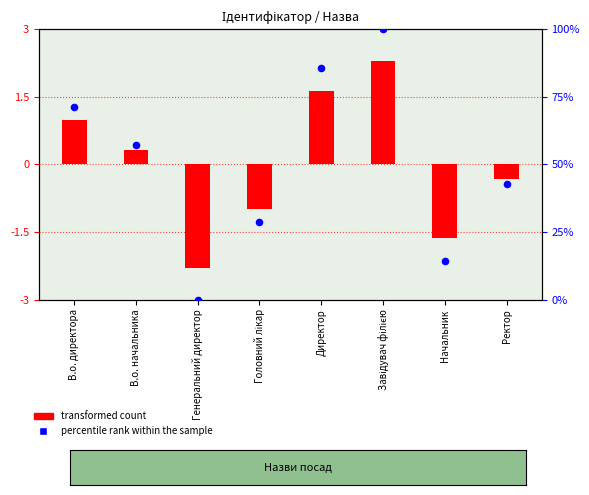

Which series reaches the maximum Y coordinate?

percentile rank within the sample